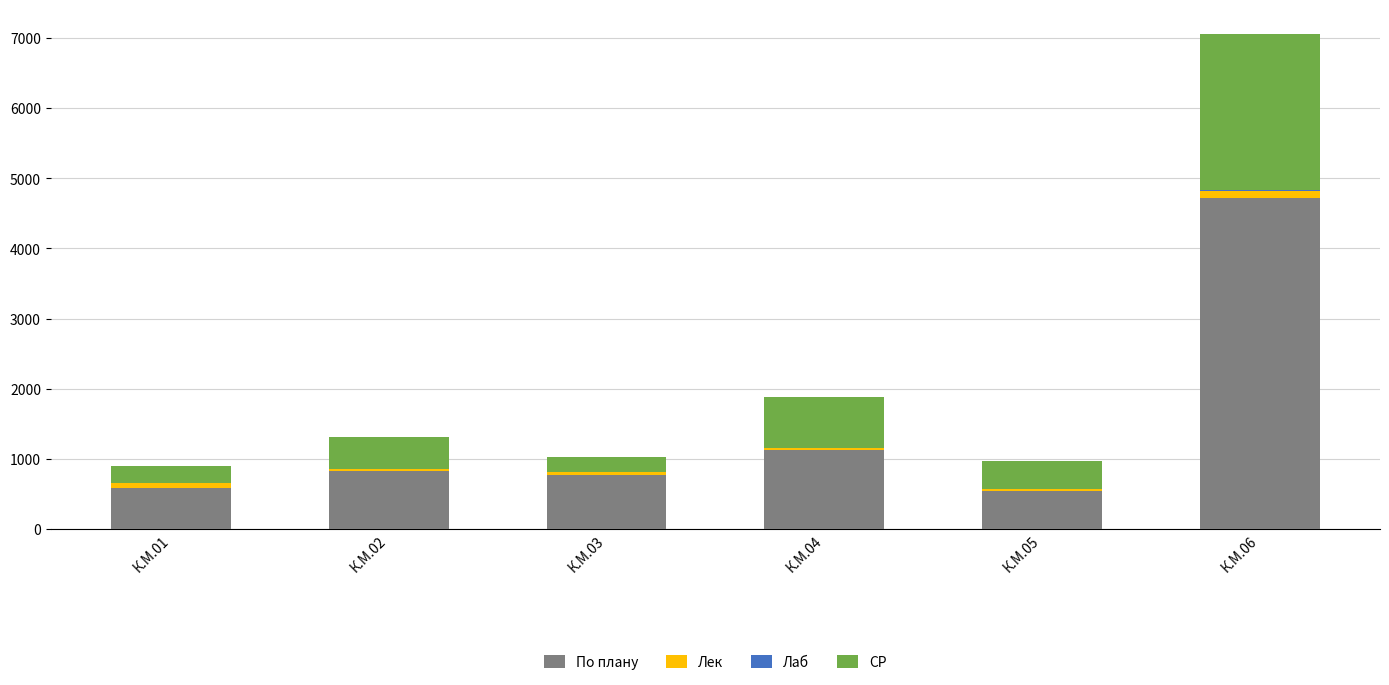

At which category is the sum across all series the highest?

К.М.06